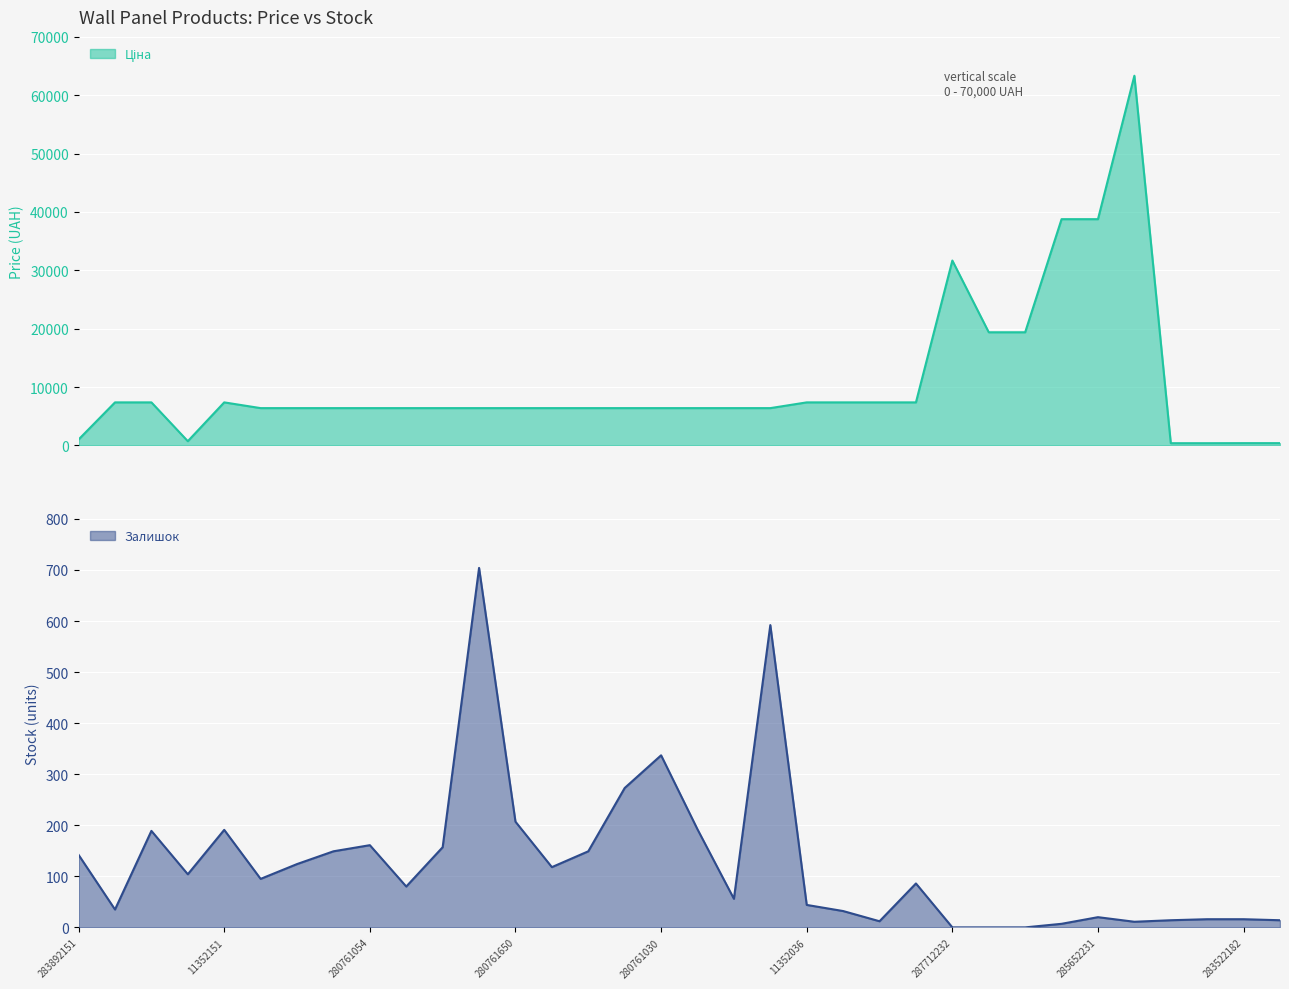

How many positive values does the Залишок series have?

31